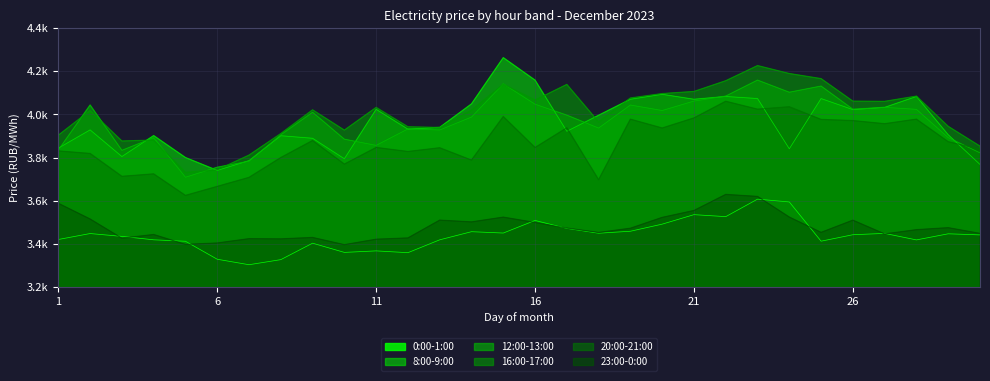

Which category has the lowest value in the 16:00-17:00 series?

5